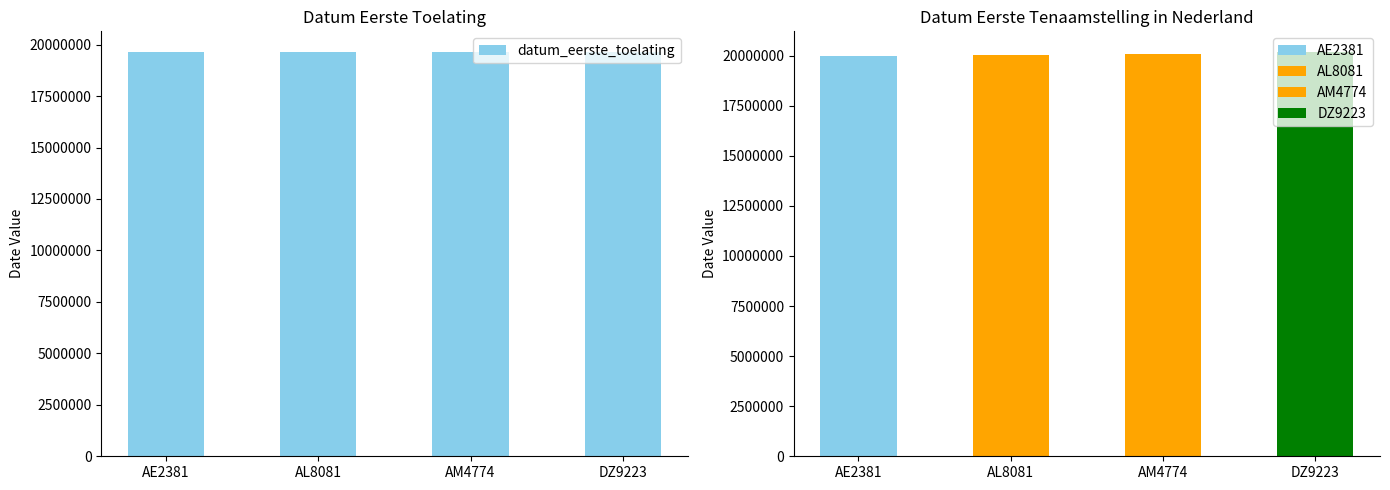

What is the smallest value displayed?

19660228